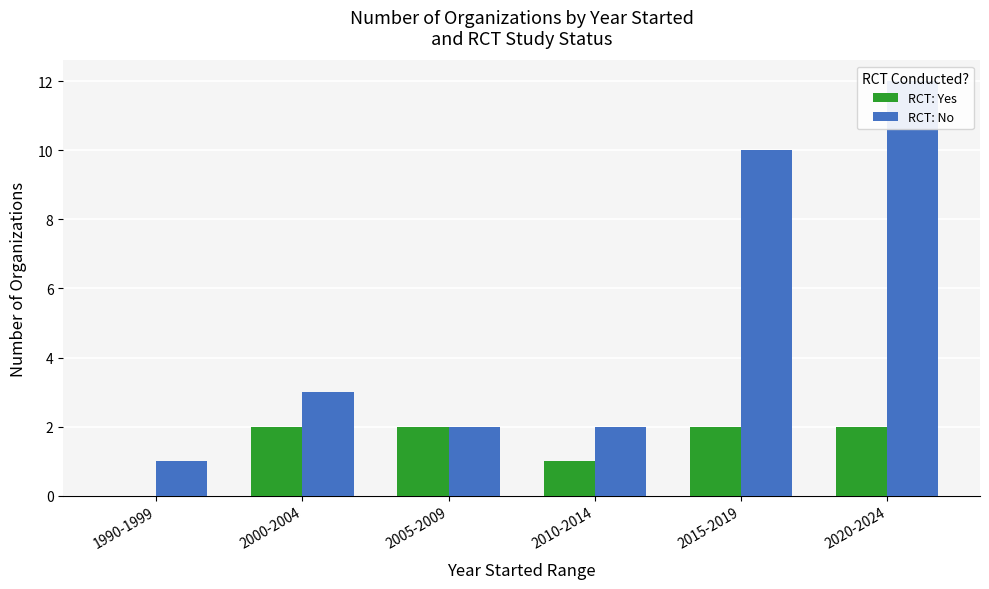

At which label is RCT: No closest to 6?

2000-2004